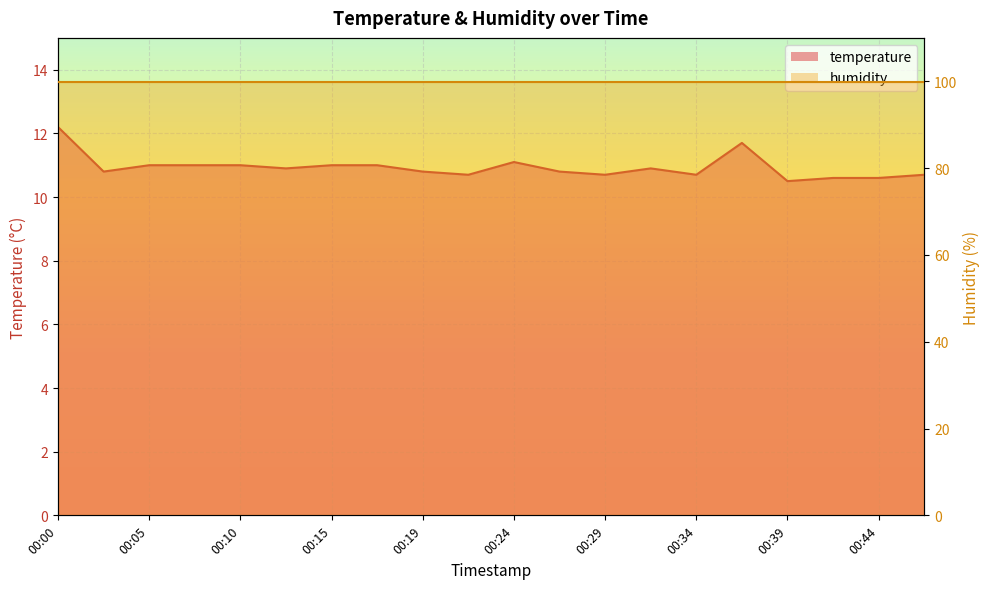

What is the approximate value at 00:42?

10.6